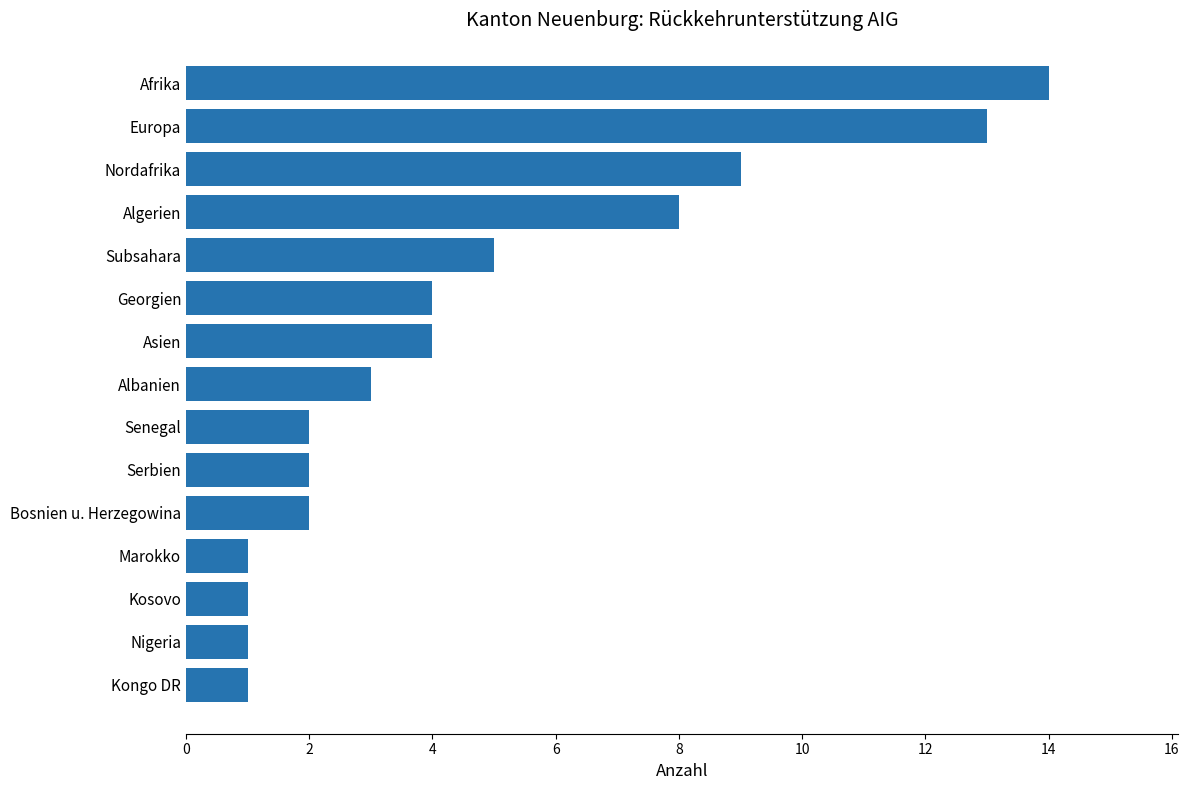

What is the approximate value at Nordafrika, to the nearest 10?

10